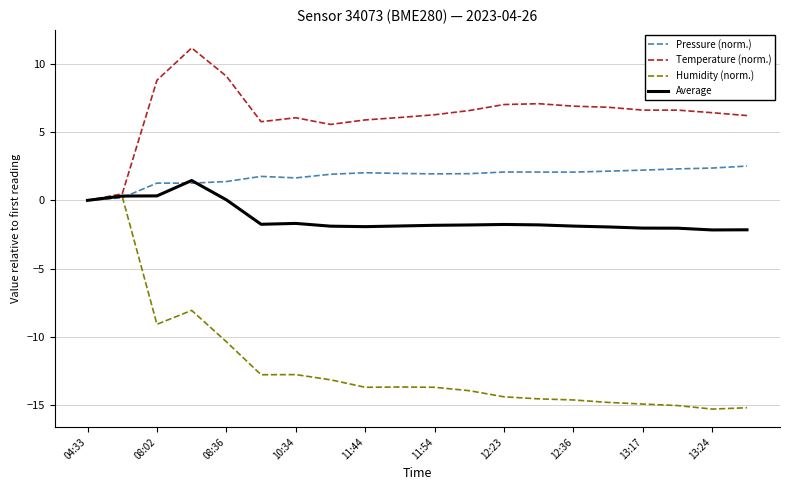

Which series has the widest spread of values?

Humidity (norm.)